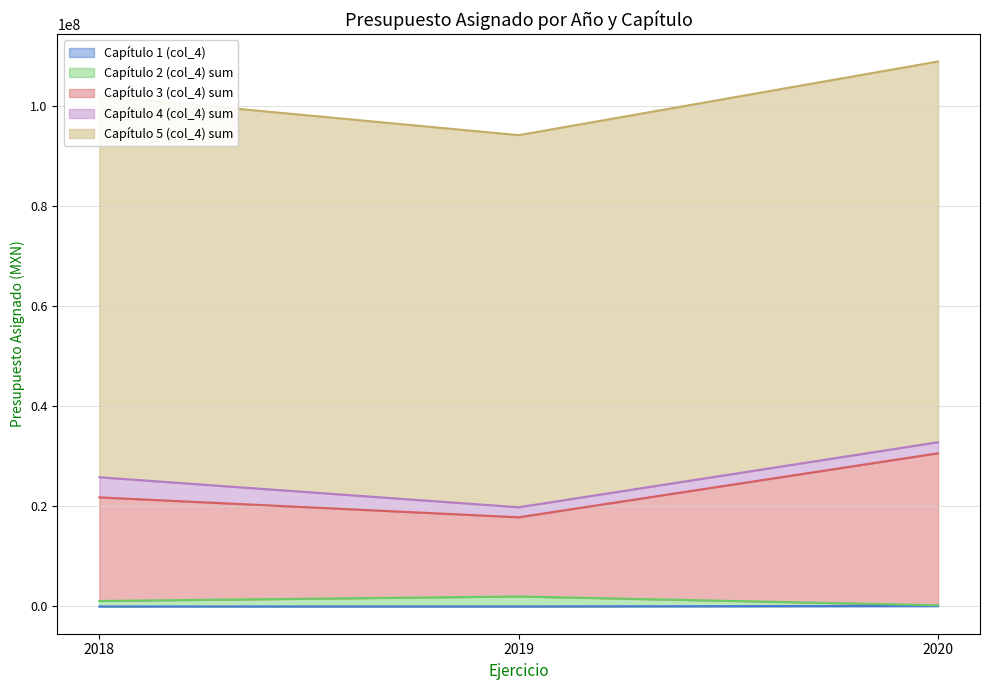

Between 2018 and 2019, which is larger?

2018